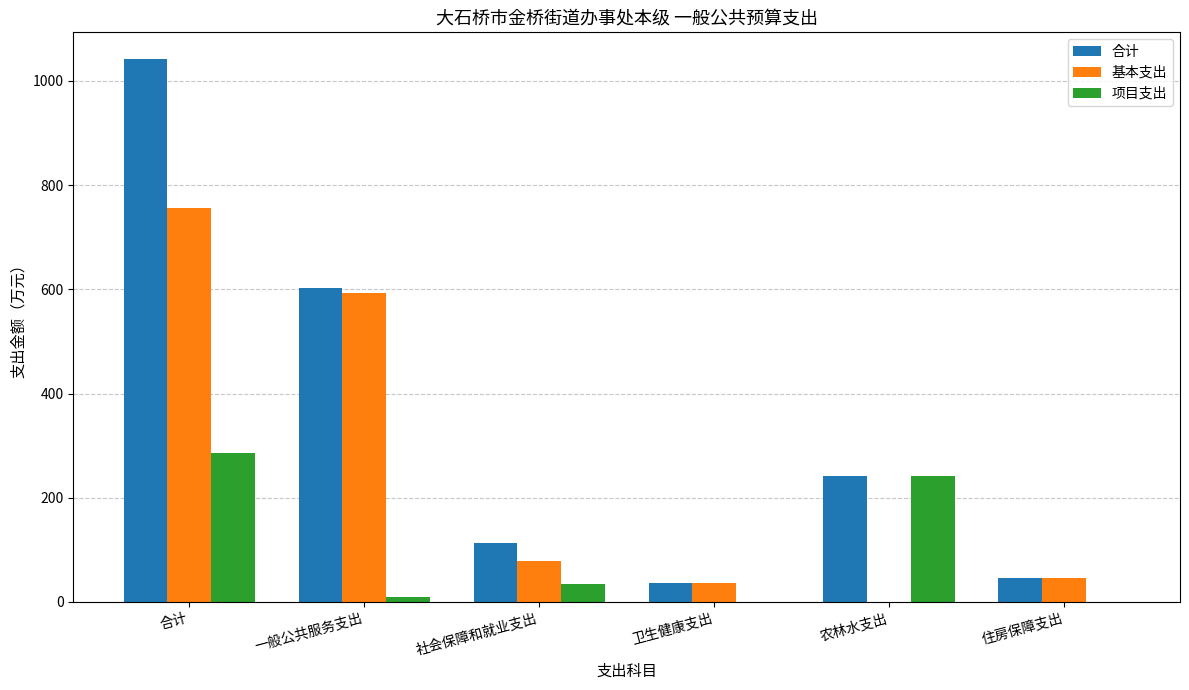

At which label does 合计 first exceed 242?

合计